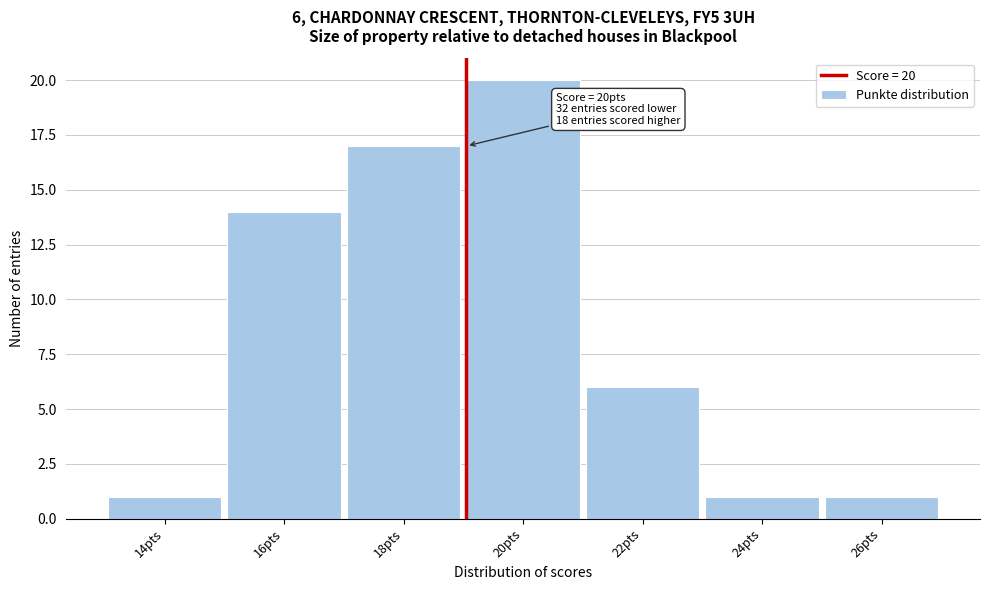

Reading right to left, transcribe all the data shown in this chart.

26pts=1	24pts=1	22pts=6	20pts=20	18pts=17	16pts=14	14pts=1